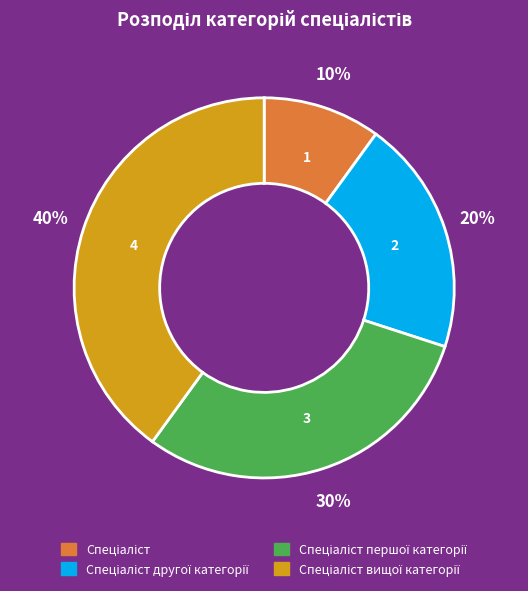

To the nearest percent, what is the average slice percentage?

25%